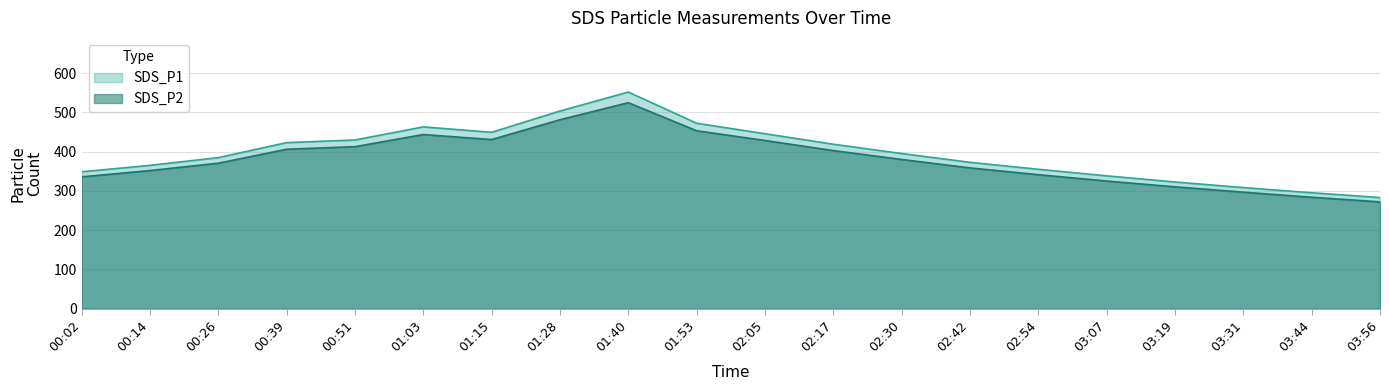

True or false: SDS_P2 and SDS_P1 intersect in this chart.

False